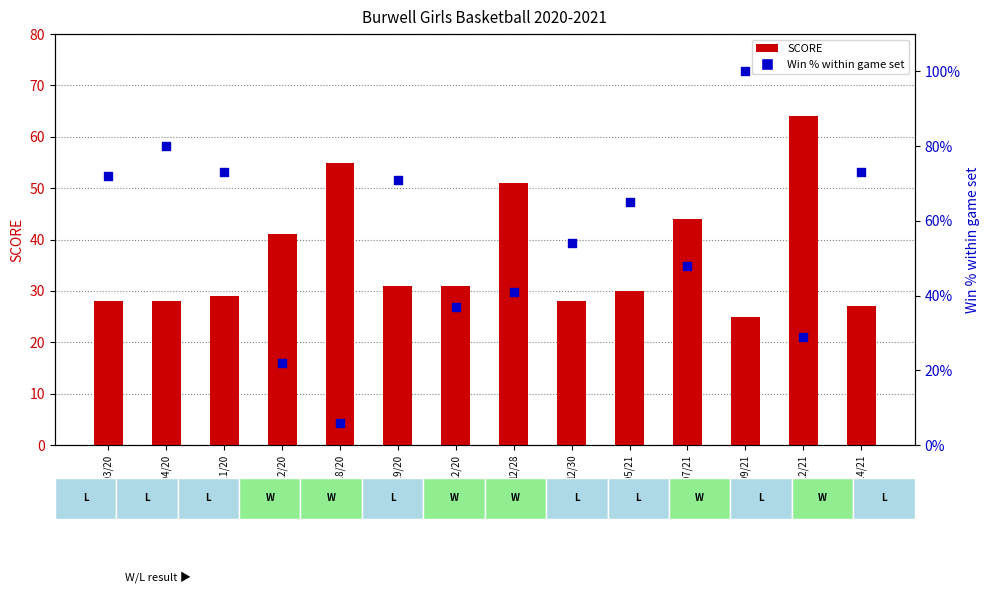

At how many categories does at least one series exceed 30?

14